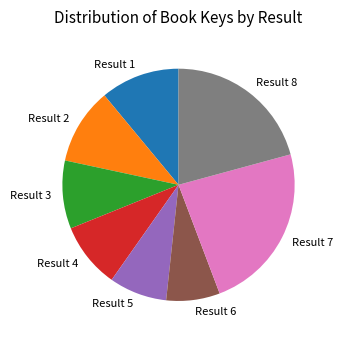

Is there any slice that represents more than half of the pie?

No